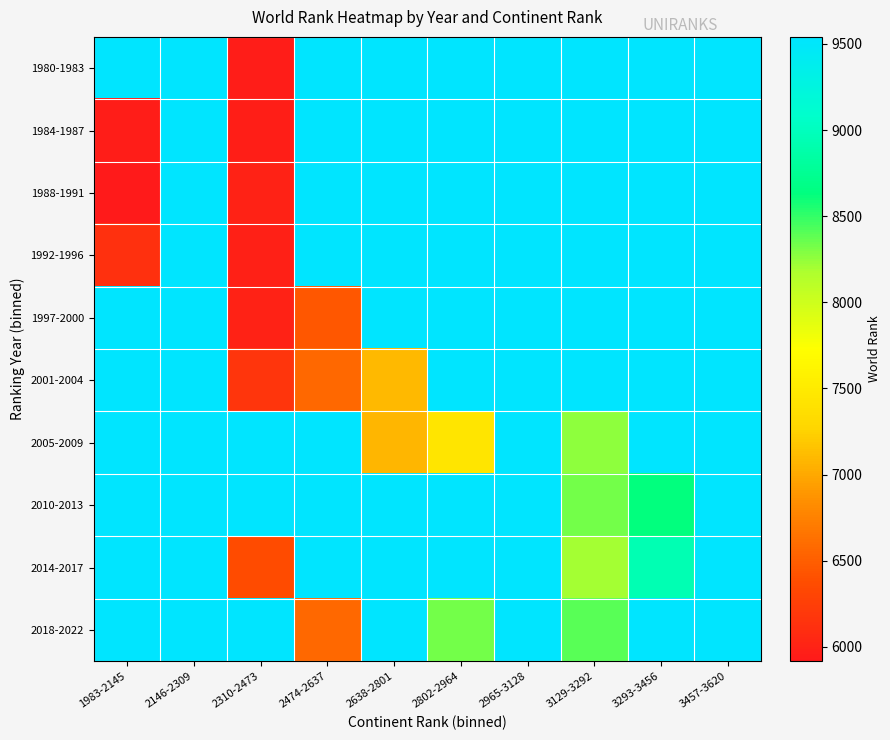

Which category has the lowest value across all series?

1983-2145